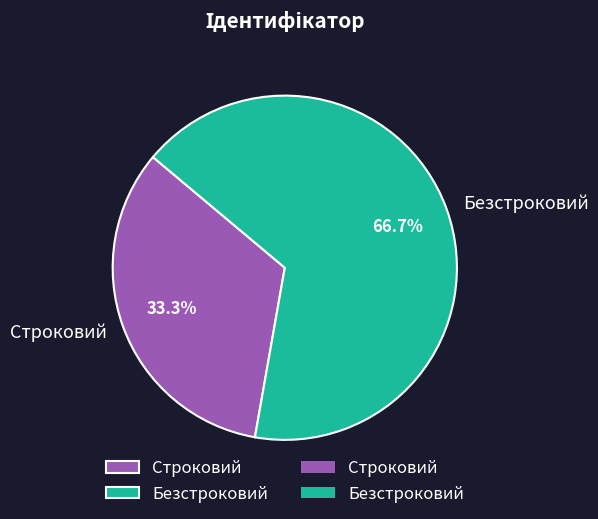

Rank the categories by value from highest to lowest.

Безстроковий, Строковий